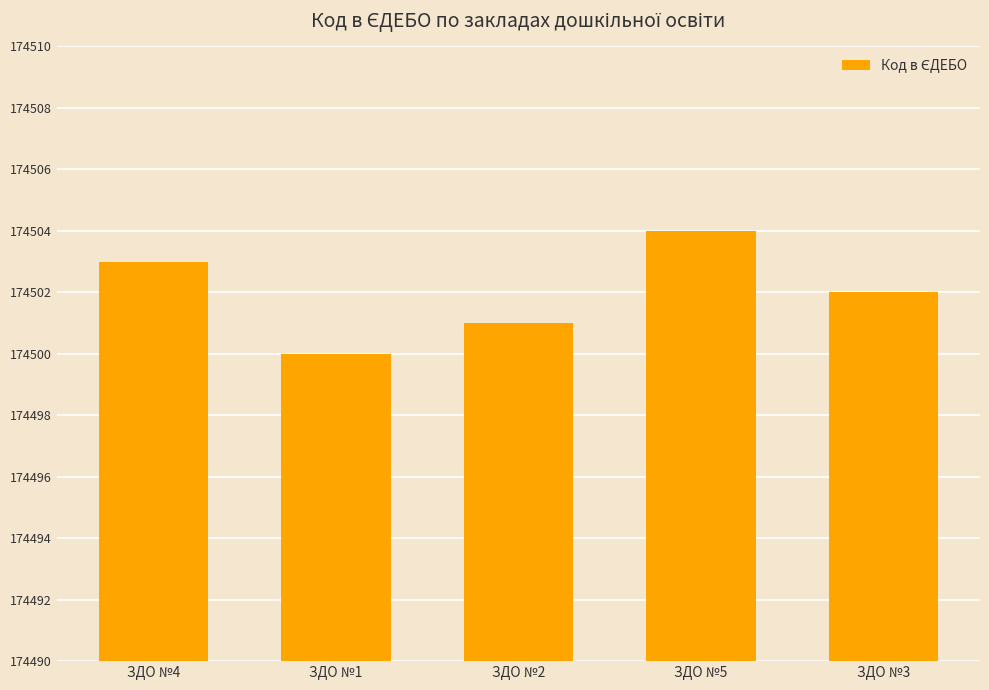

Reading left to right, transcribe all the data shown in this chart.

ЗДО №4=174503	ЗДО №1=174500	ЗДО №2=174501	ЗДО №5=174504	ЗДО №3=174502